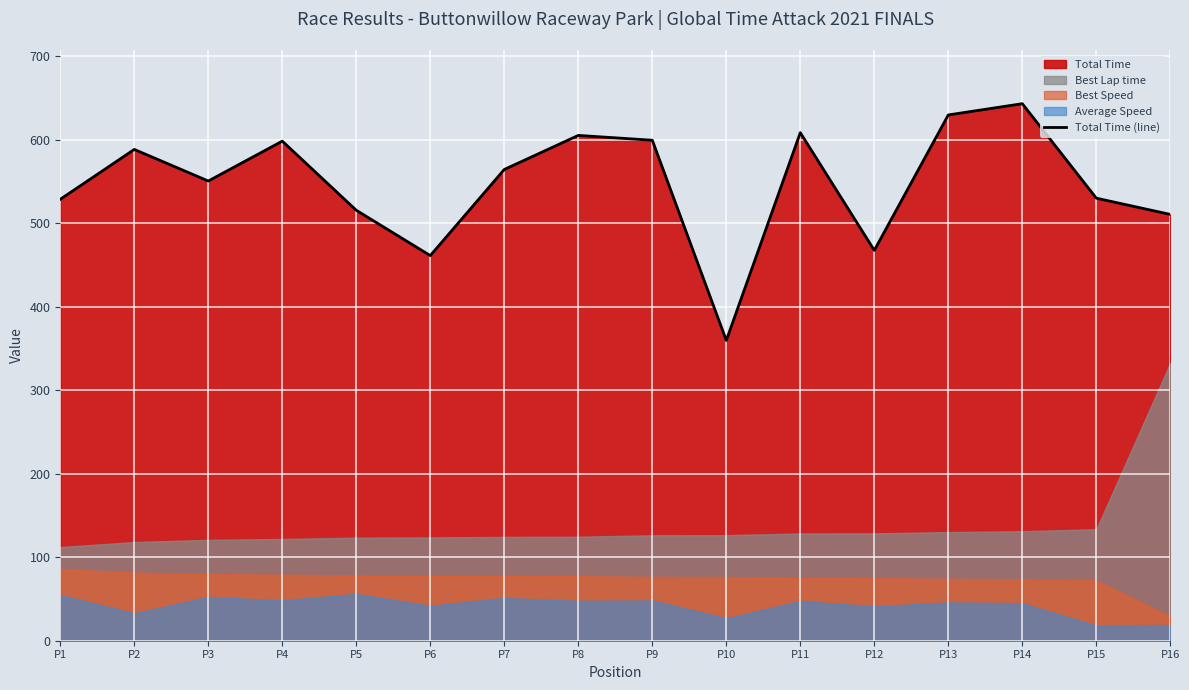

At which label is the value closest to 501?

P16